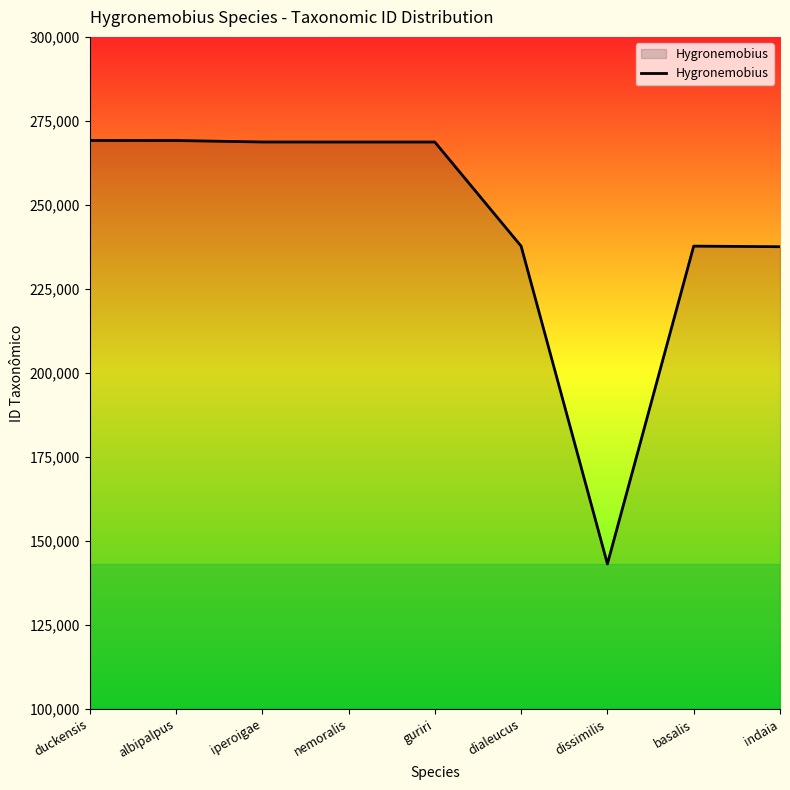

The value at nemoralis is 268713. True or false?

True